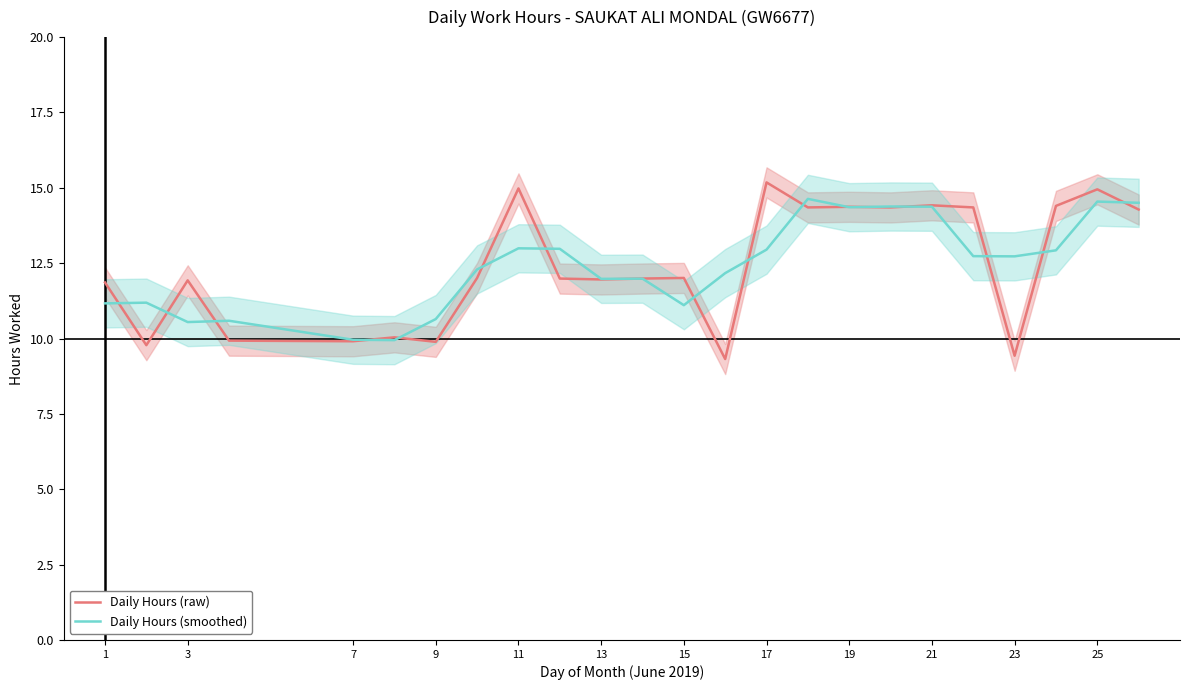

What is the approximate value of Daily Hours (raw) at 15?

12.0